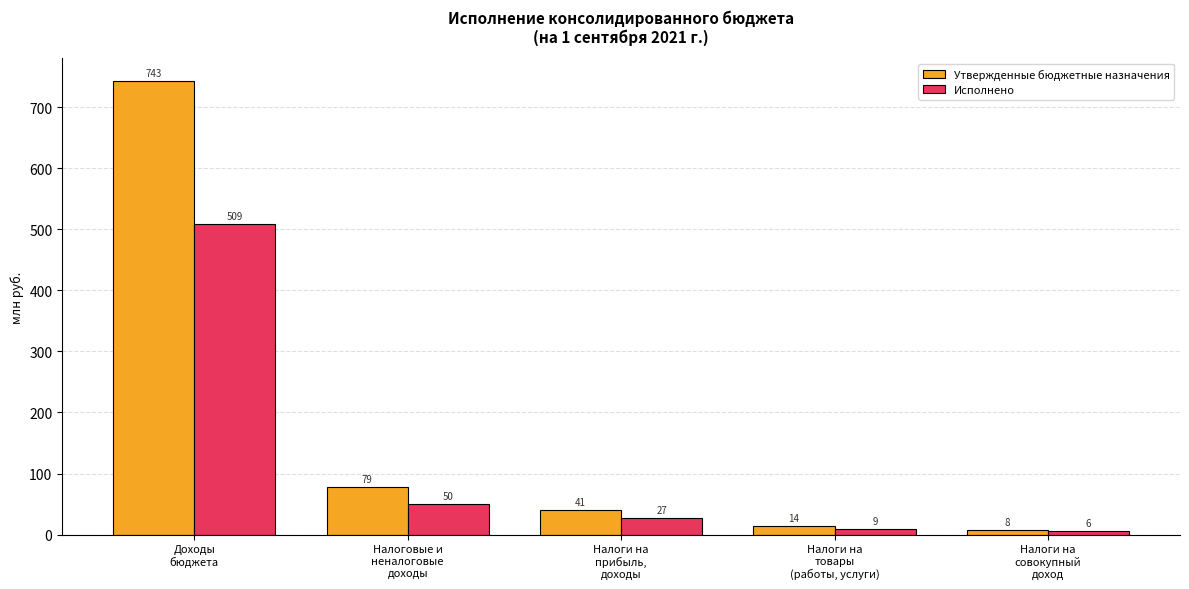

List the series in order of their overall mean, lowest first.

Исполнено, Утвержденные бюджетные назначения